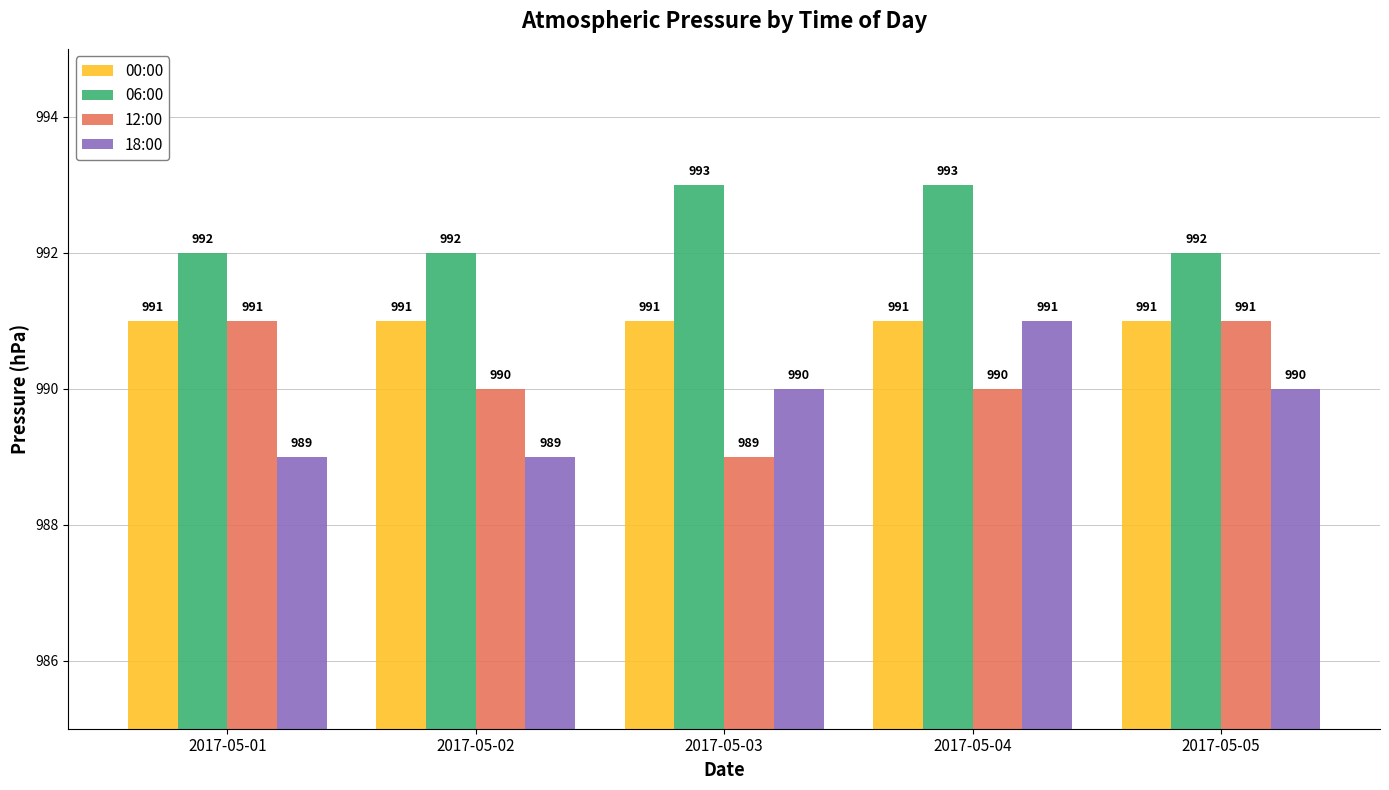

At how many categories does at least one series exceed 990?

5